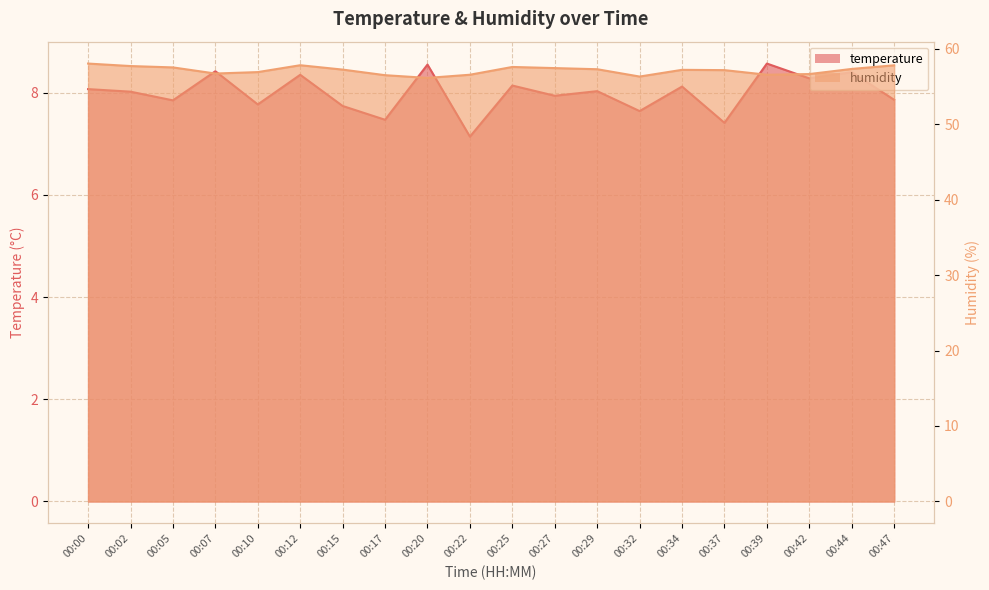

Where is the first local maximum for humidity?

00:12